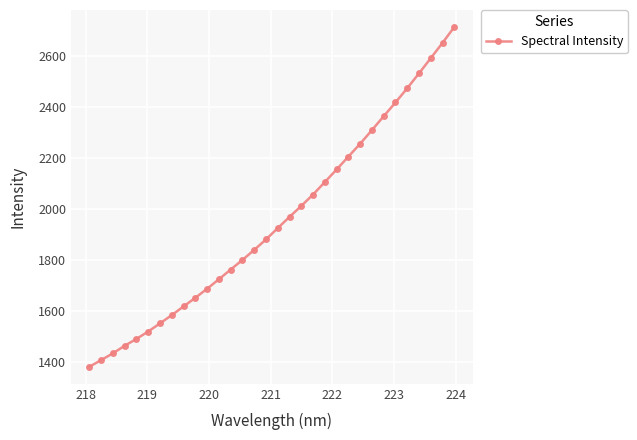

What is the value of the 32nd point from the left?

2712.6